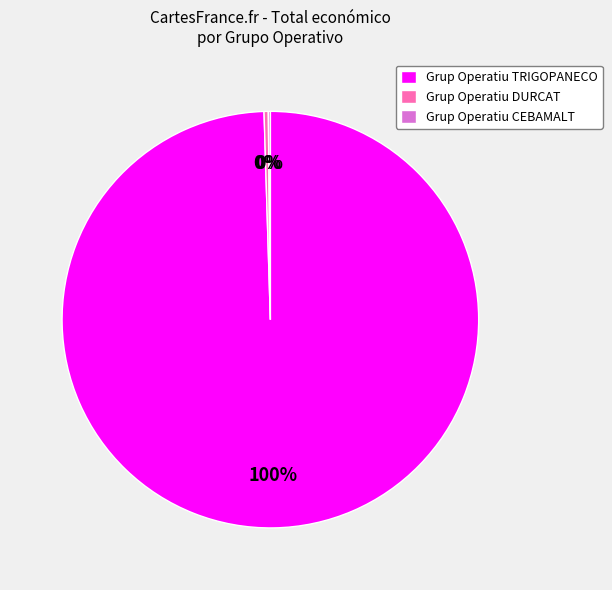

Which category has the biggest portion of the pie?

Grup Operatiu TRIGOPANECO